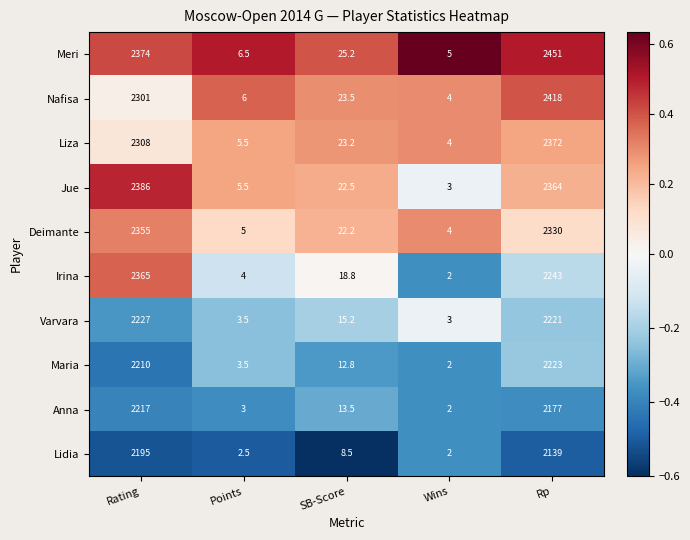

List the series in order of their peak value, lowest first.

Lidia, Anna, Maria, Varvara, Deimante, Irina, Liza, Jue, Nafisa, Meri